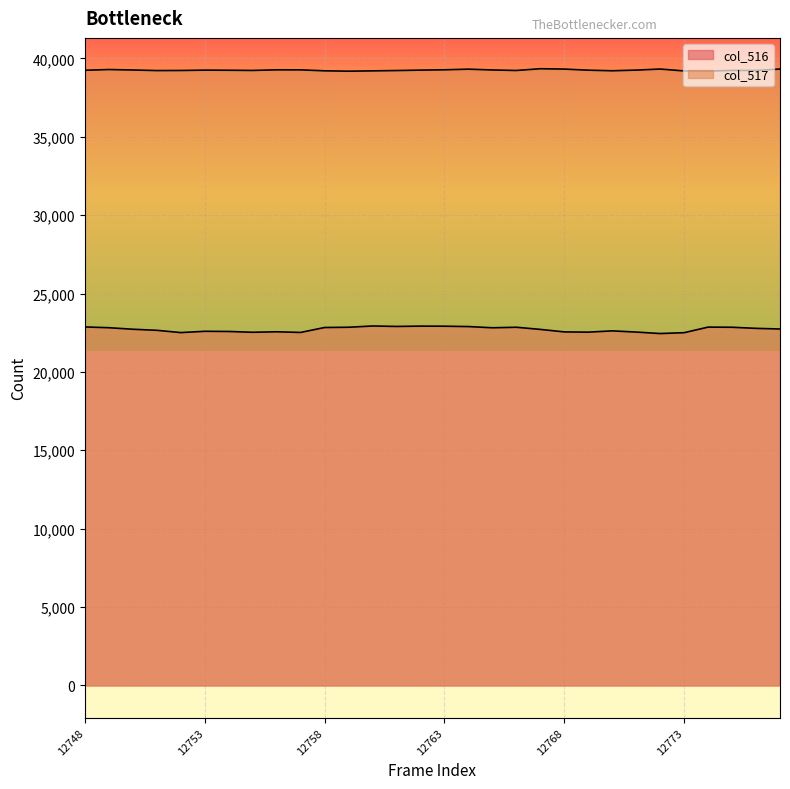

What are all the series names shown in the legend?

col_516, col_517